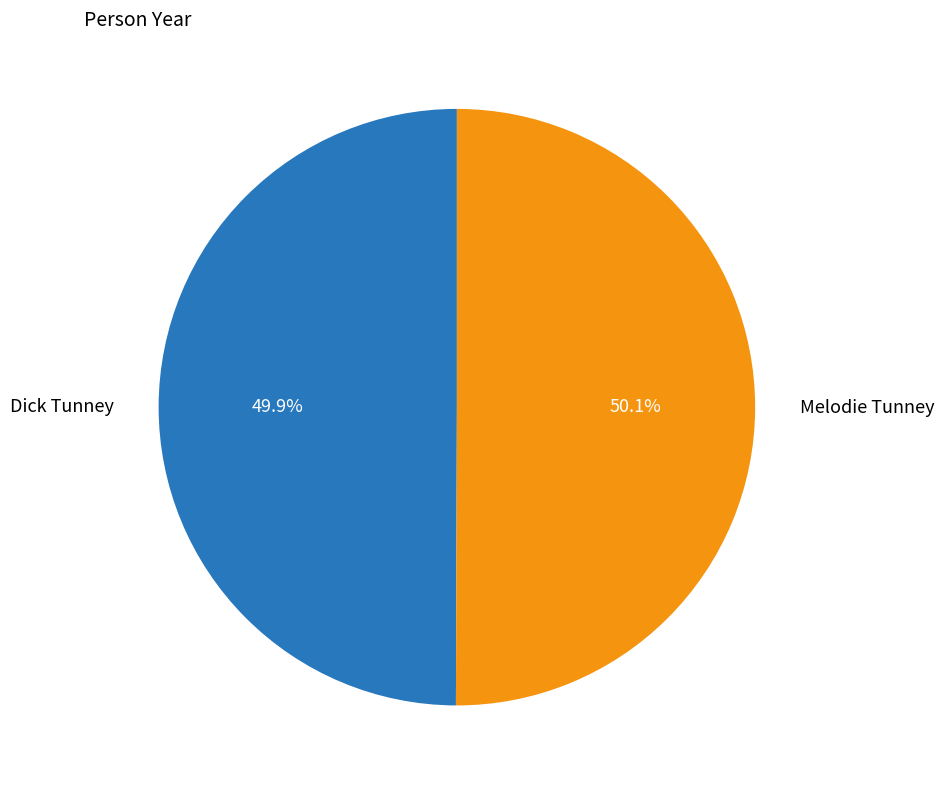

What is the ratio of the value at Melodie Tunney to the value at Dick Tunney?

1.0